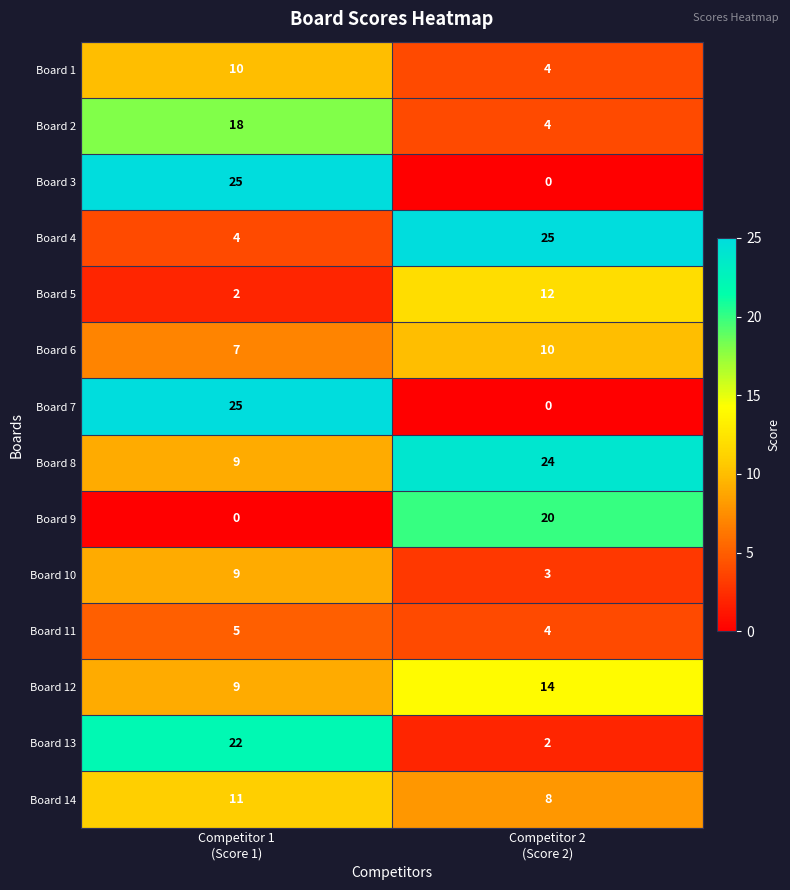

What is the sum of all Board 2 values?

22